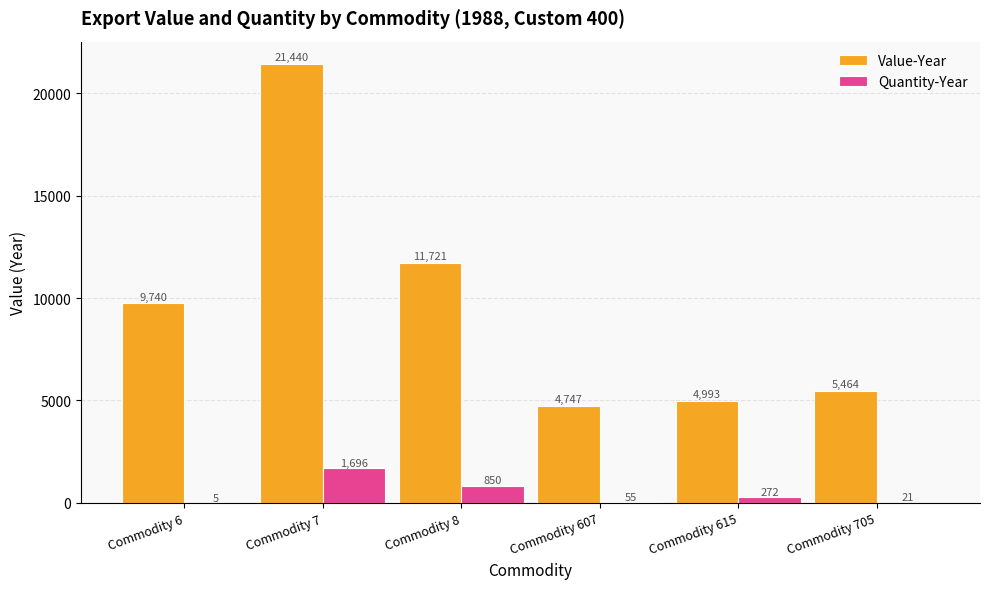

Is the value of Value-Year at Commodity 7 greater than the value of Quantity-Year at Commodity 615?

Yes